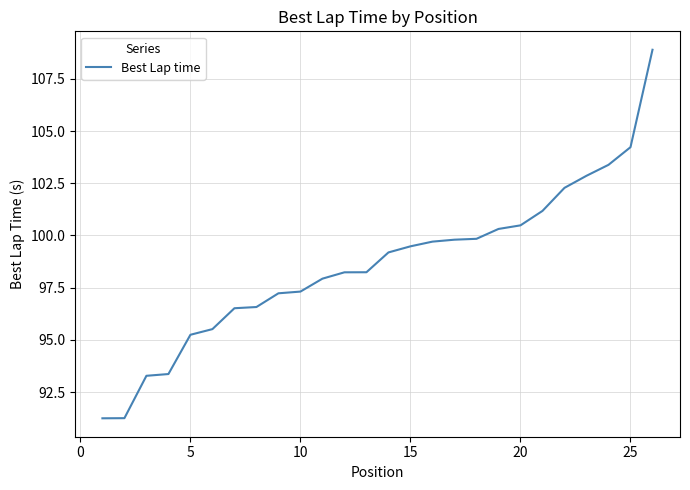

What is the maximum value shown in the chart?

108.9